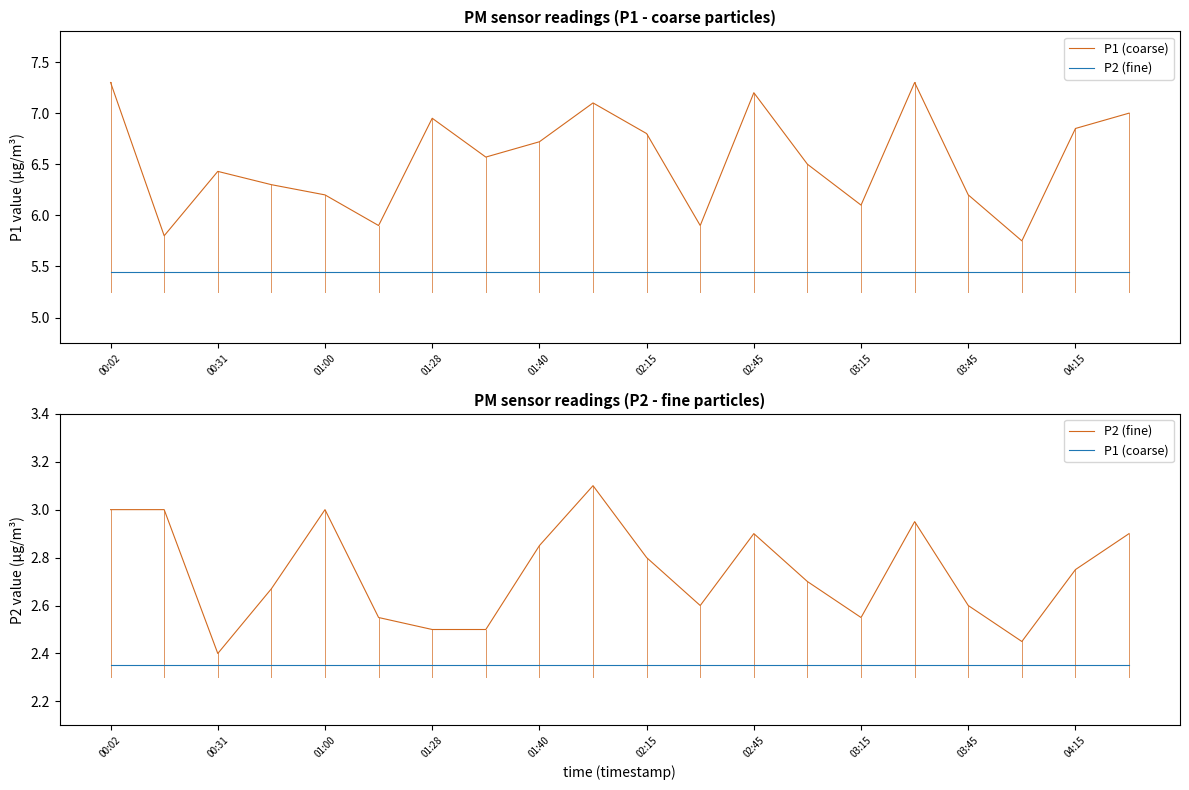

Does the chart have visible grid lines?

No